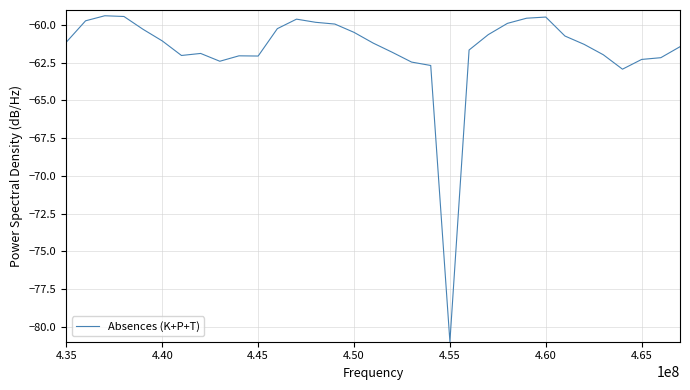

What is the maximum value shown in the chart?

-59.4